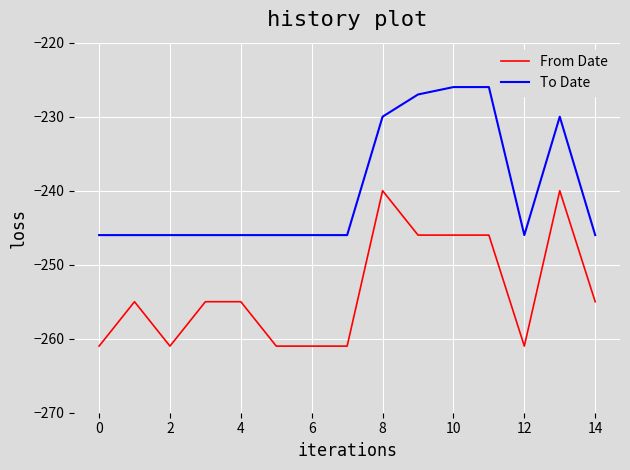

Which series has the largest total across all categories?

To Date